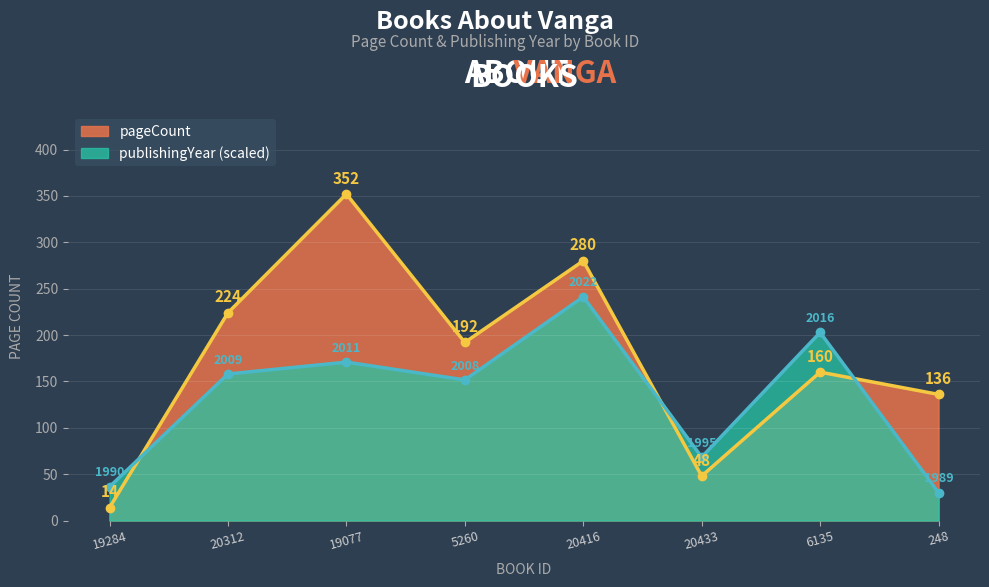

What is the maximum value for publishingYear?

241.2